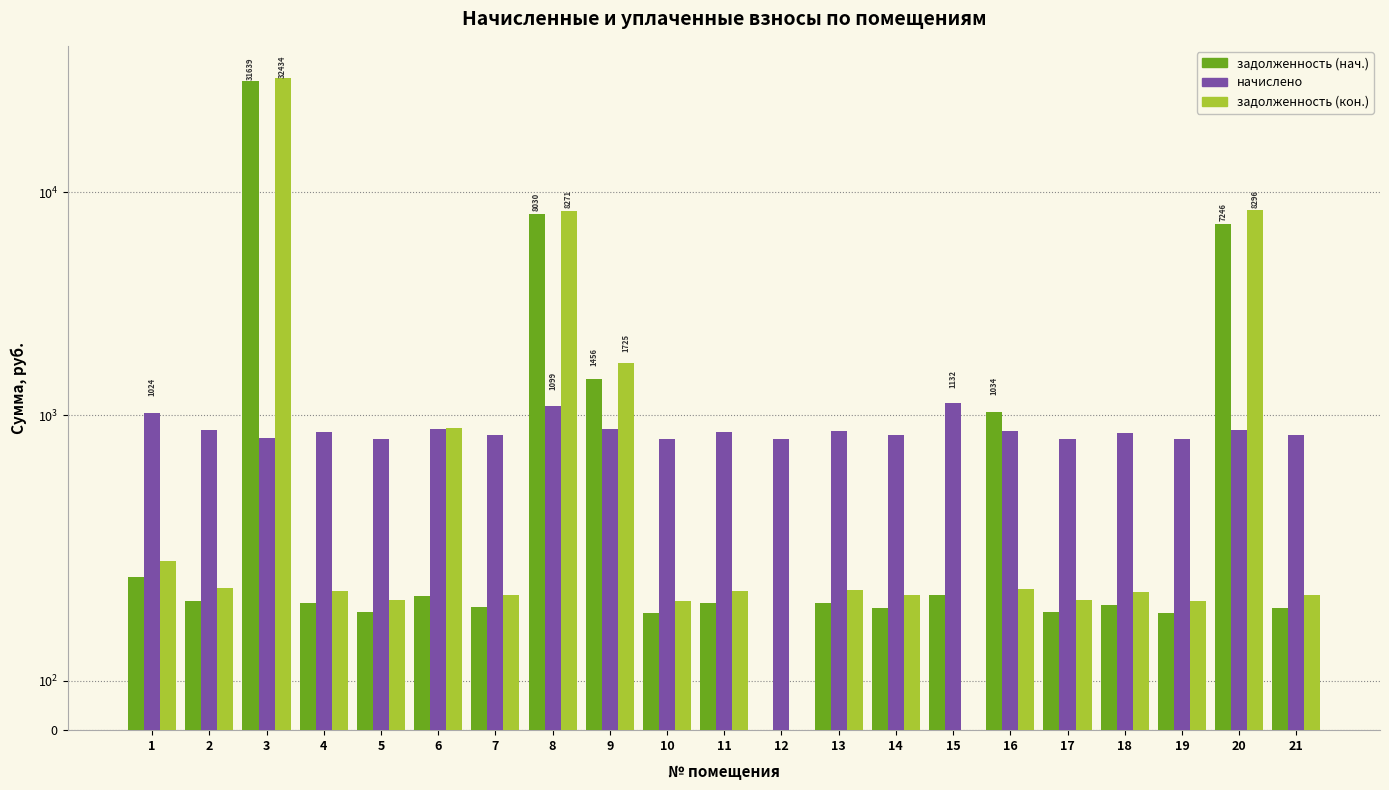

How many bars are there in total?

63